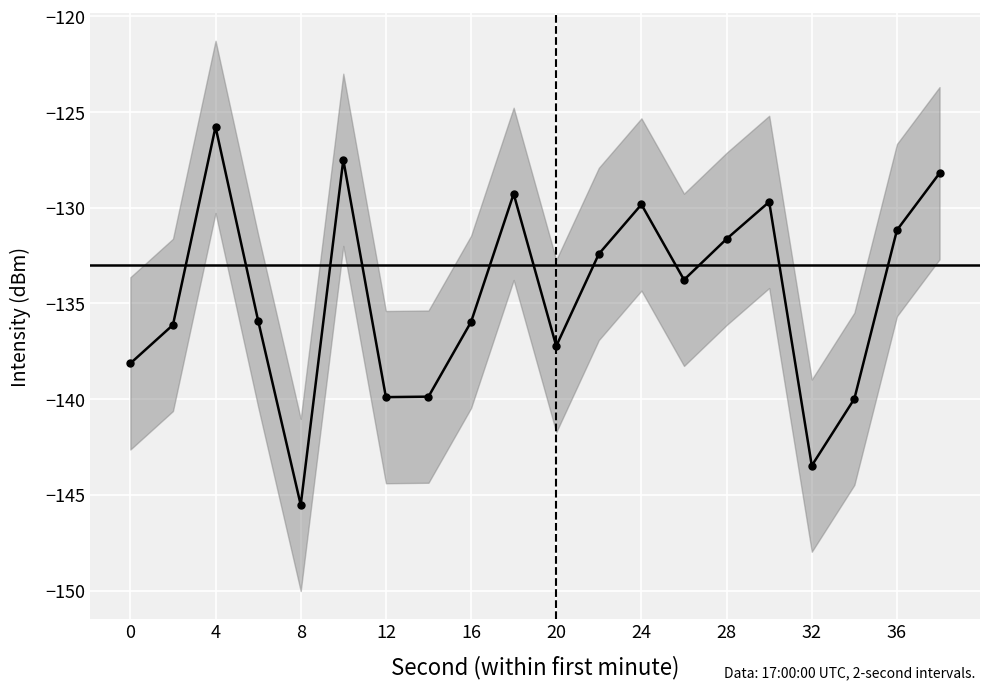

Reading left to right, extract all data points from this chart.

-138.1	-136.1	-125.8	-135.9	-145.5	-127.5	-139.9	-139.9	-136.0	-129.3	-137.2	-132.4	-129.8	-133.8	-131.6	-129.7	-143.5	-140.0	-131.2	-128.2